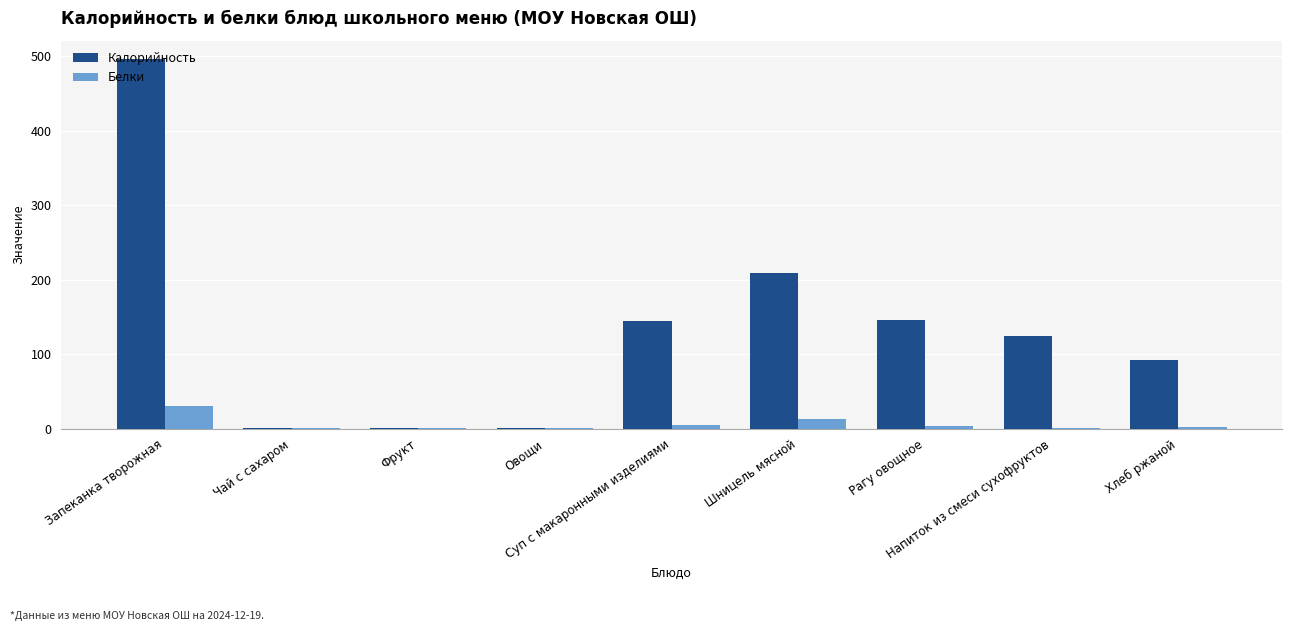

What is the sum of all Белки values?

55.4